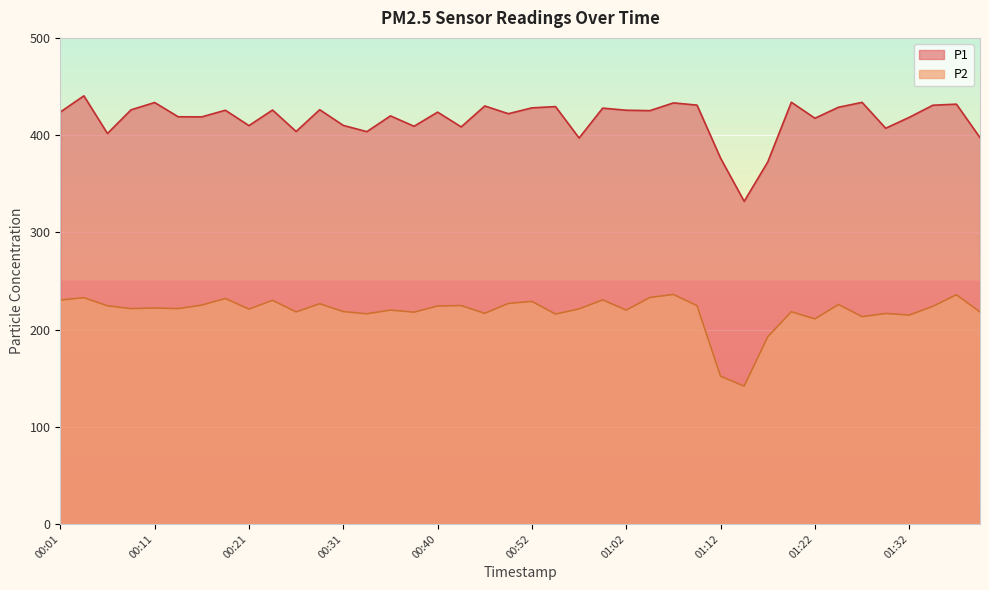

Which category has the lowest value in the P1 series?

01:15